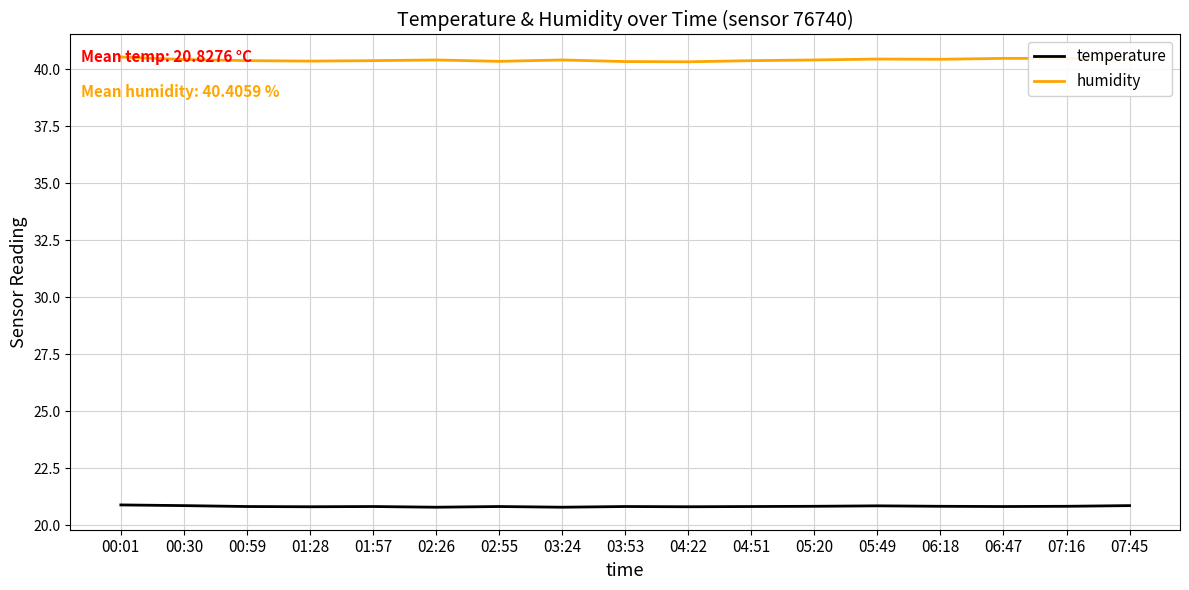

Count the number of categories in the chart.

17